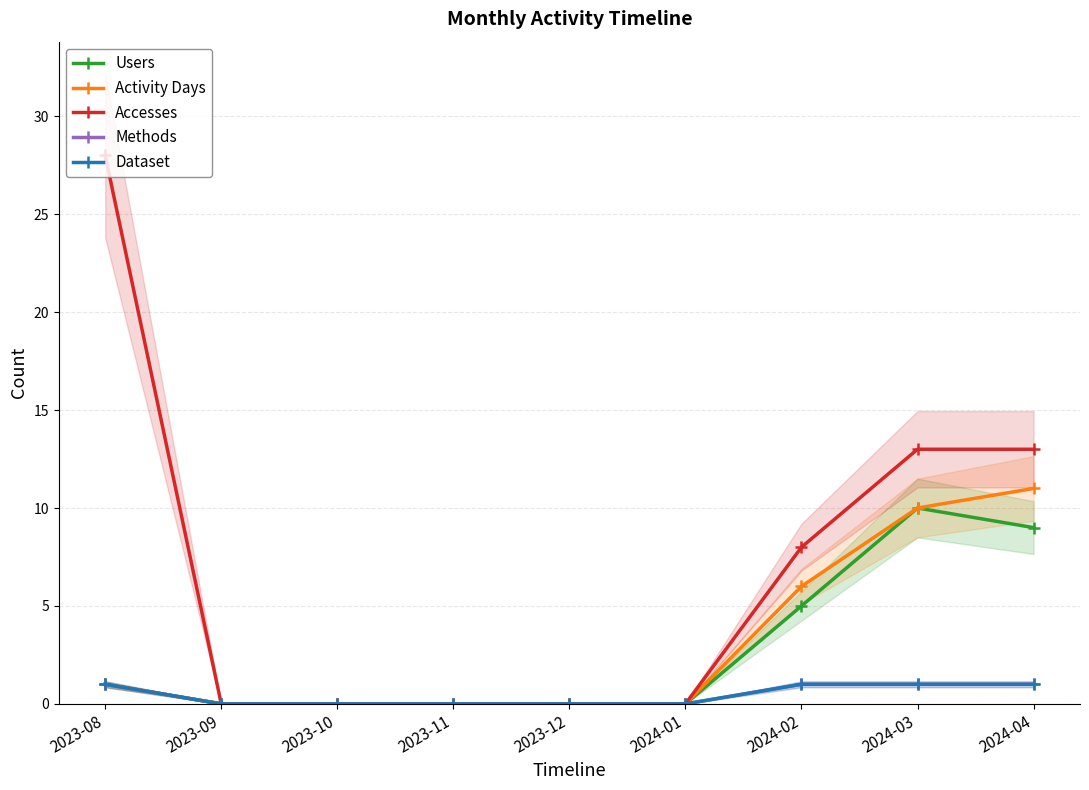

List the series in order of their peak value, highest first.

Accesses, Activity Days, Users, Methods, Dataset